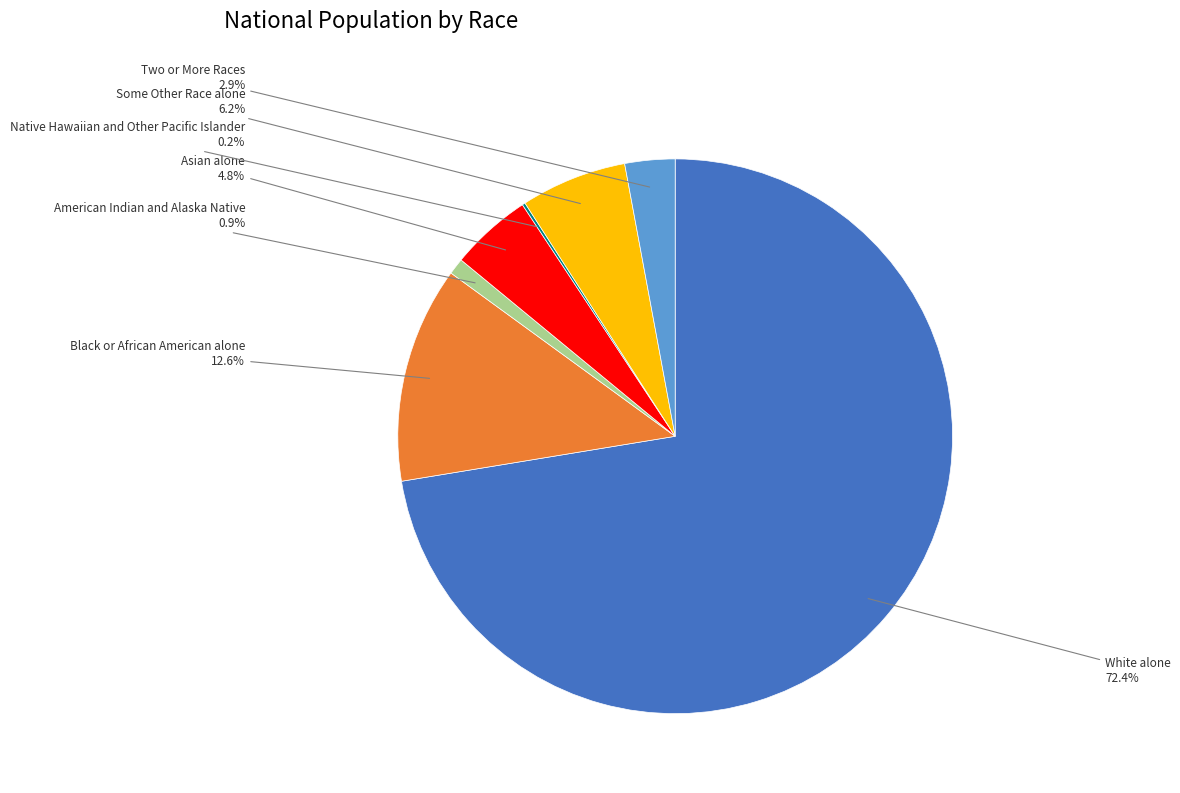

What is the largest slice in the pie chart?

White alone